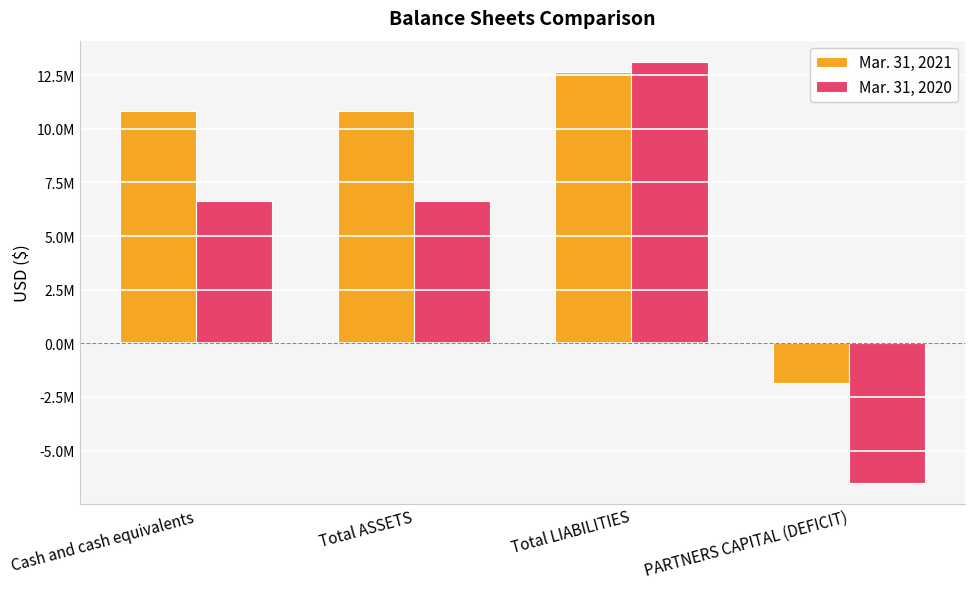

List the series in order of their overall mean, lowest first.

Mar. 31, 2020, Mar. 31, 2021